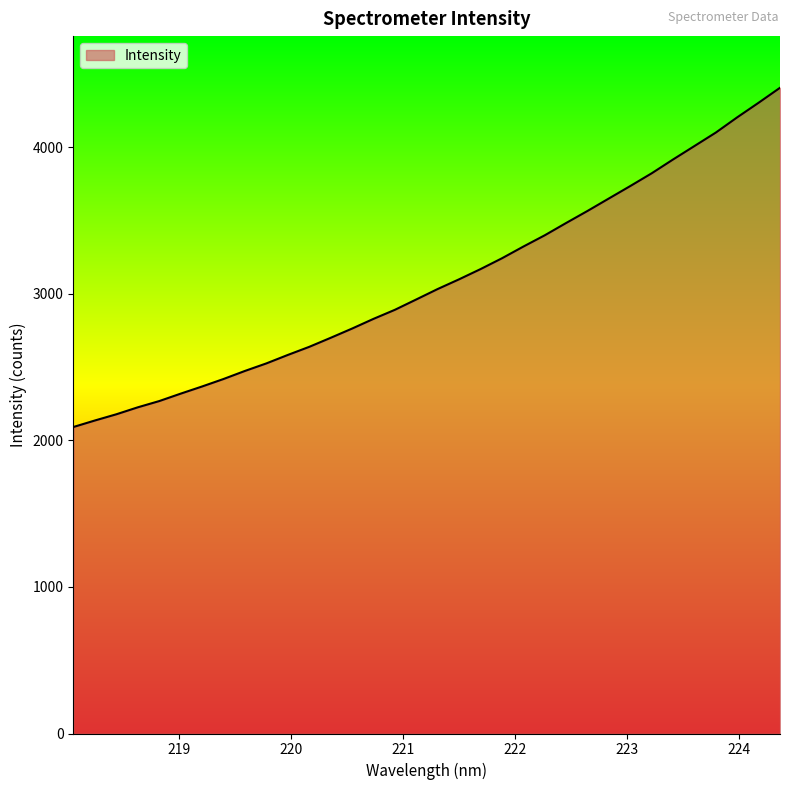

What is the minimum value shown in the chart?

2091.5